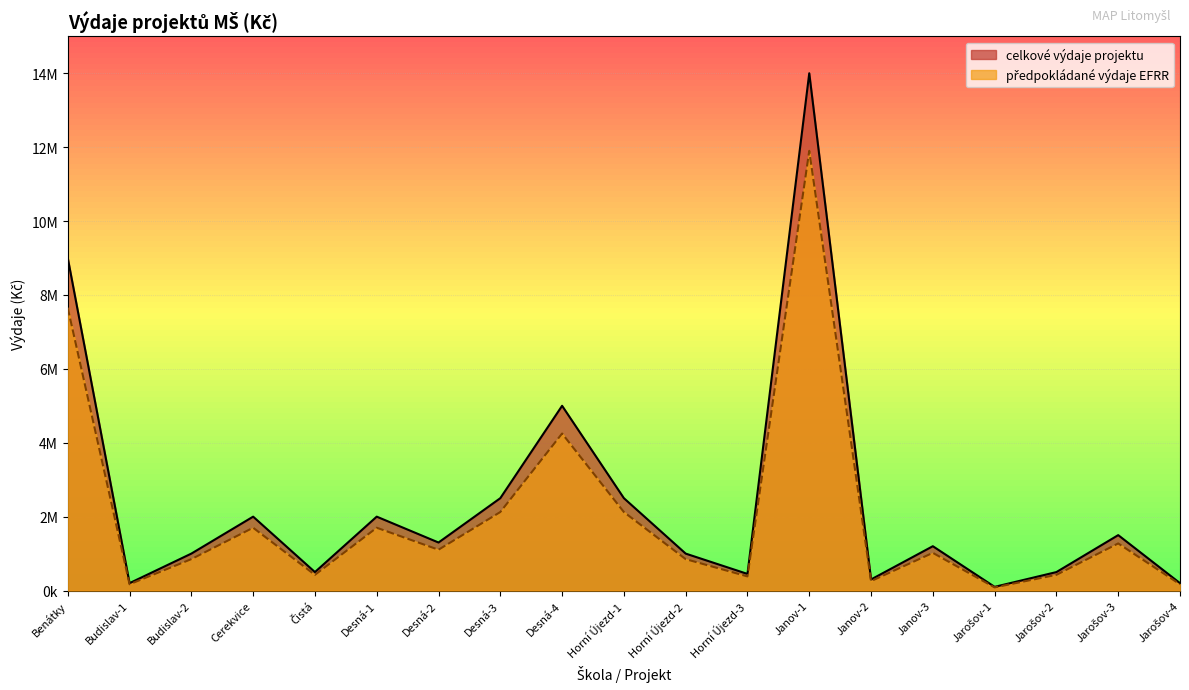

Which has a higher value, Desná-3 or Benátky?

Benátky